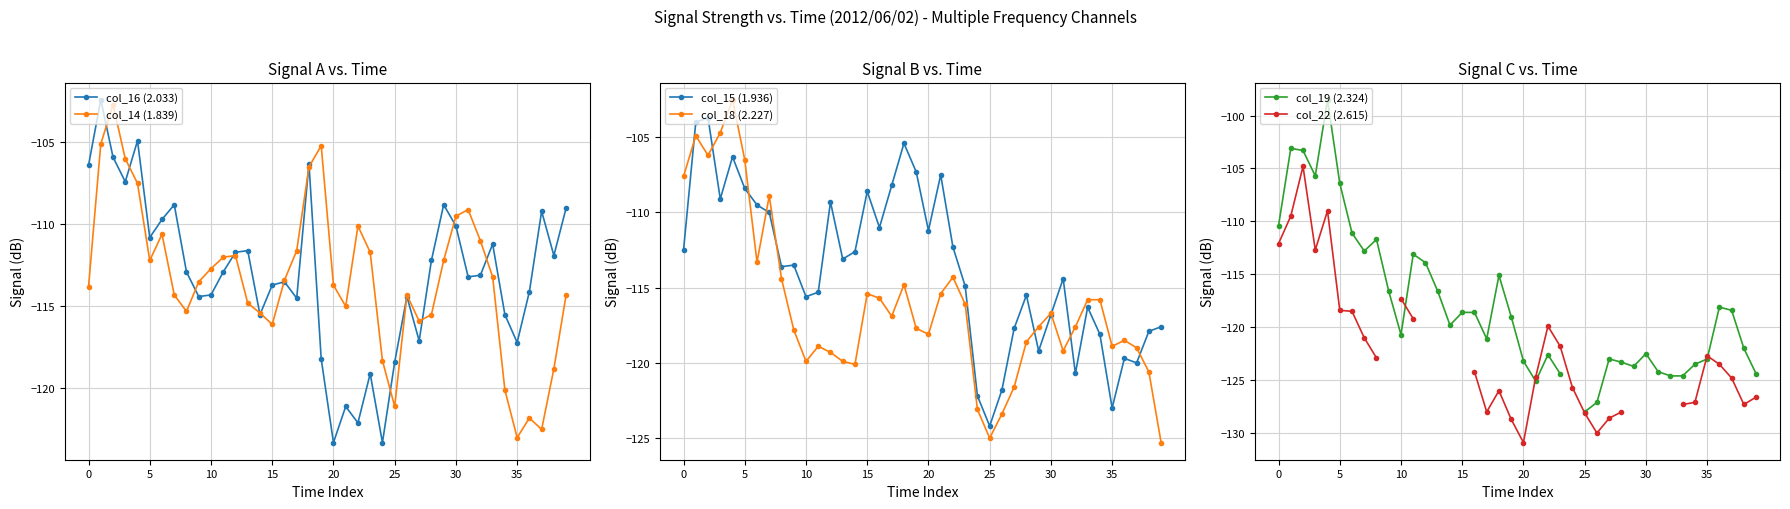

In col_16 (2.033), how many points are lower than both neighbors (excluding endpoints)?

12